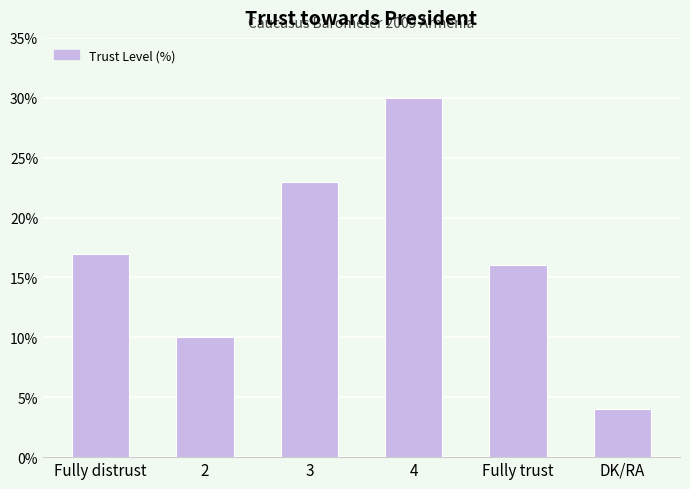

How many series are shown in this chart?

1